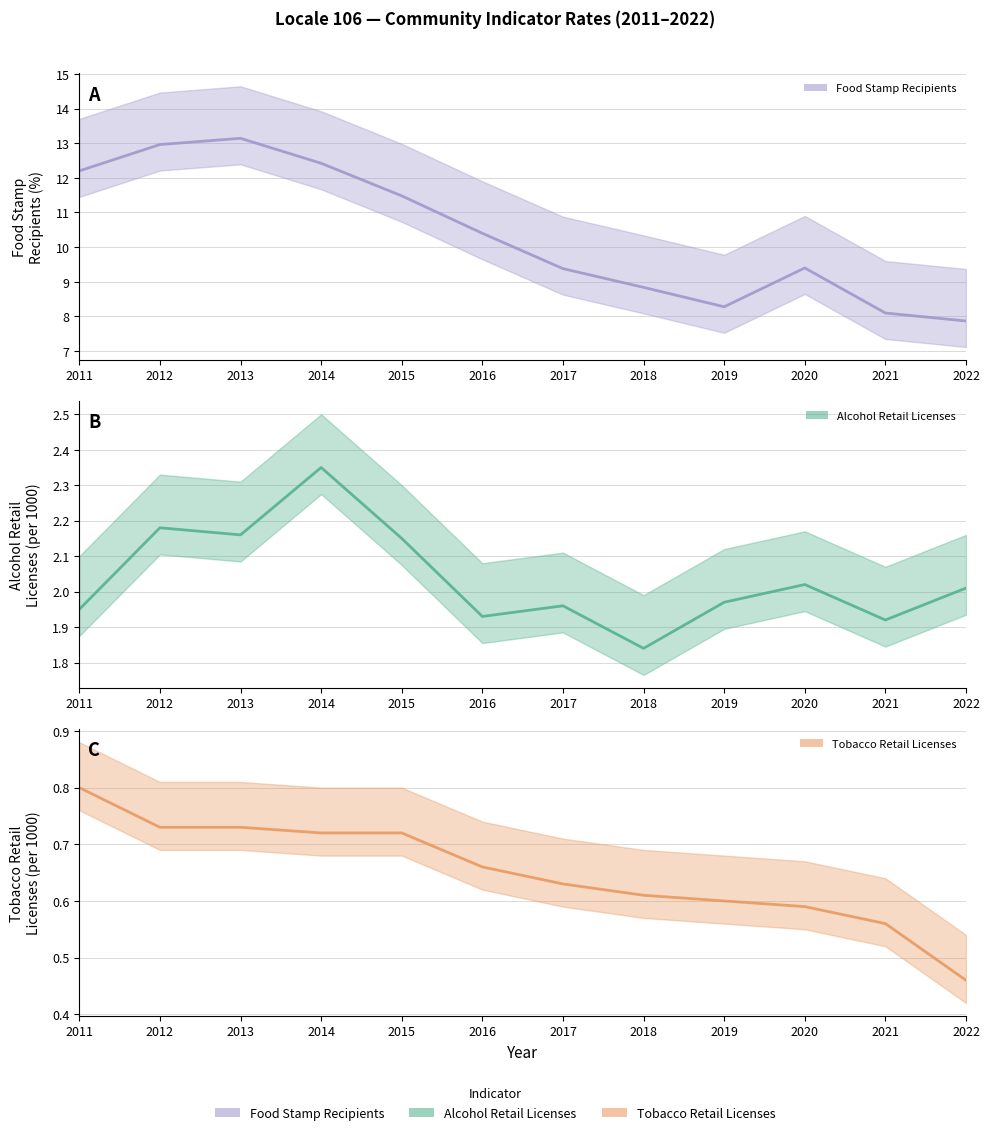

Which has a higher value, 2018 or 2013?

2013